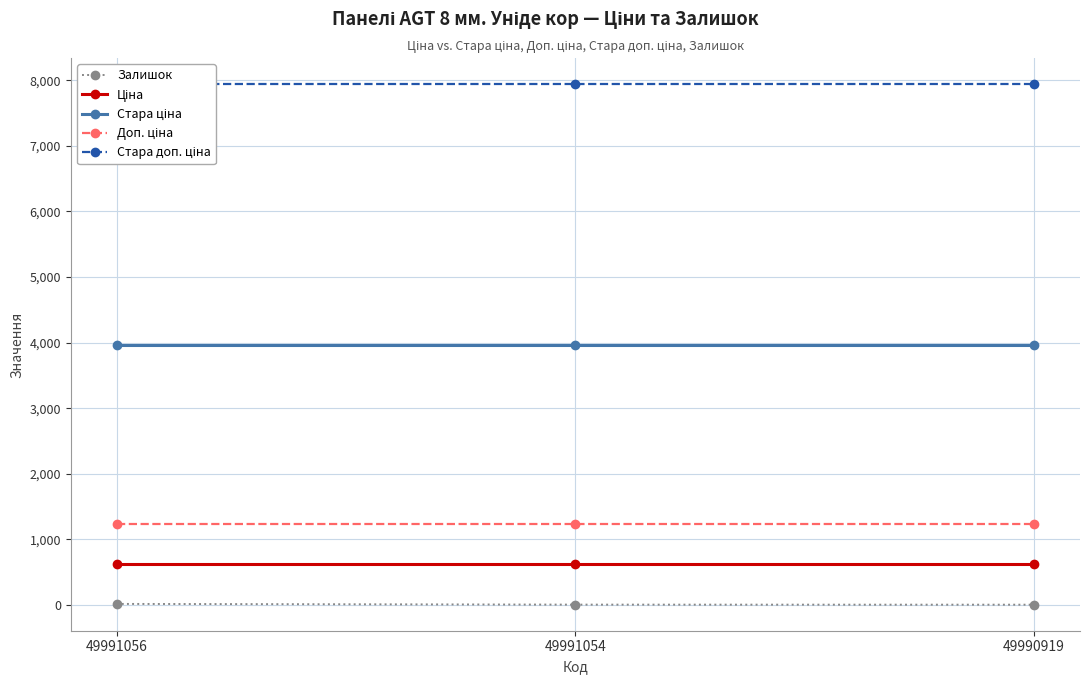

What is the value of the Доп. ціна point at the 3rd from the left?

1238.0